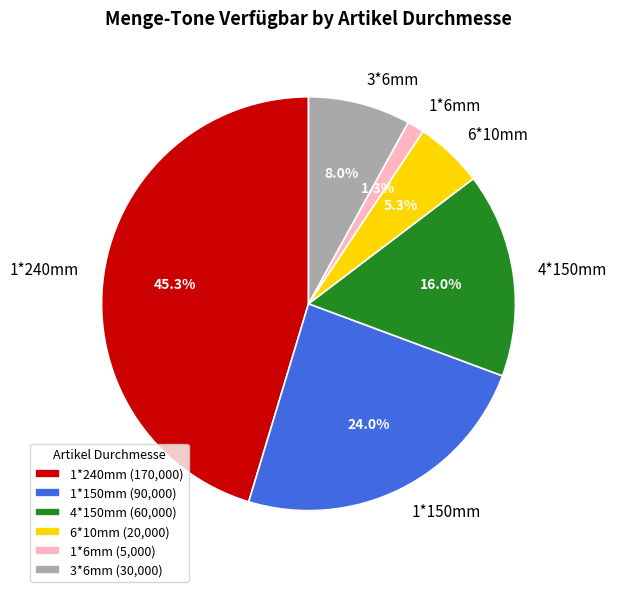

True or false: 4*150mm accounts for 2% of the total.

False